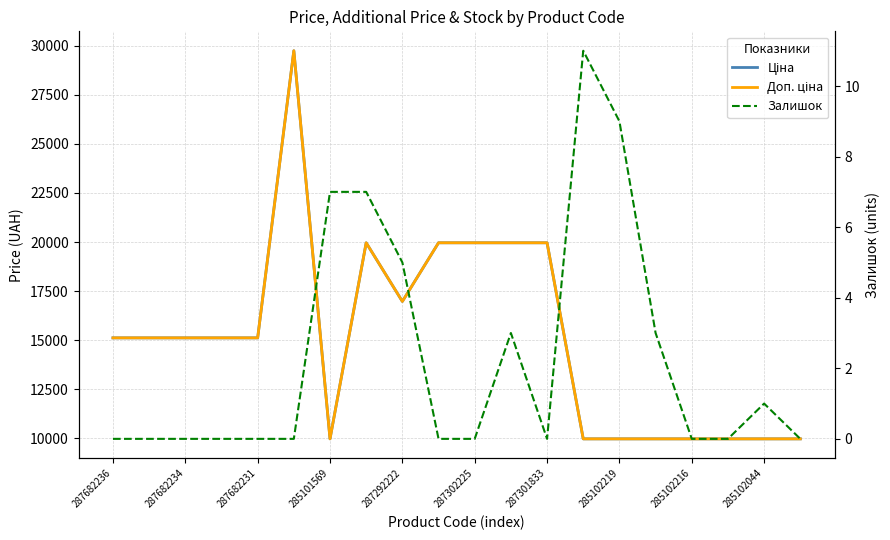

List the series in order of their peak value, lowest first.

Залишок, Ціна, Доп. ціна